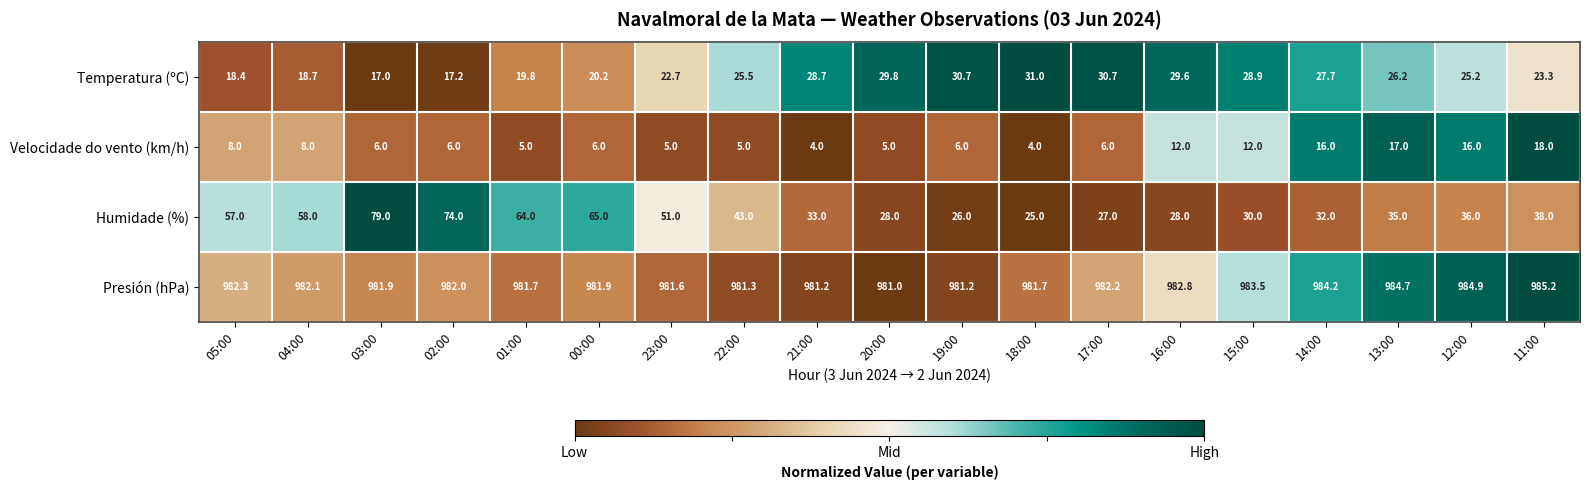

What is the sum of the Velocidade do vento (km/h) values at 12:00 and 03:00?

22.0